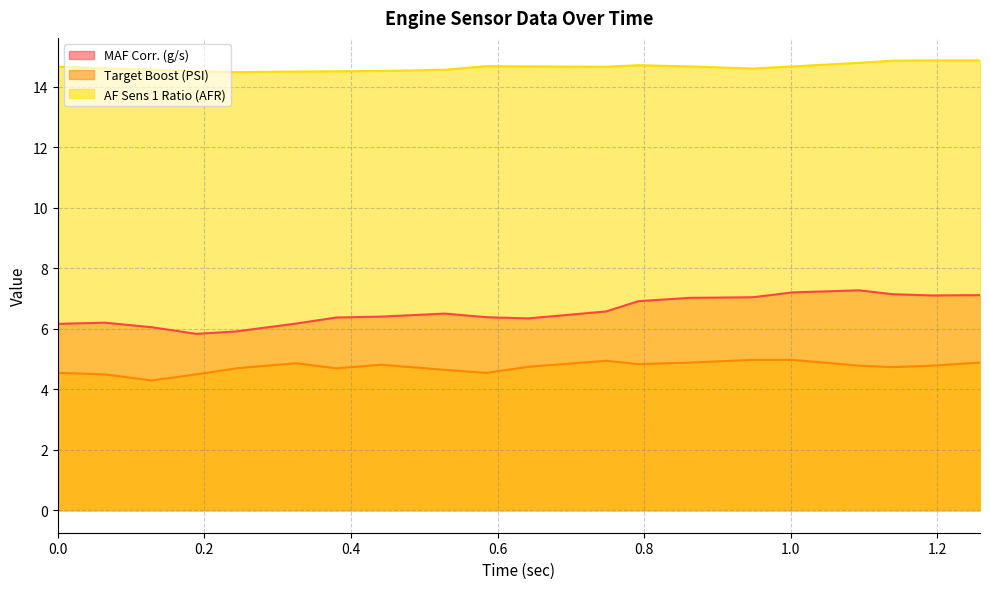

Which series has the largest total across all categories?

AF Sens 1 Ratio (AFR)